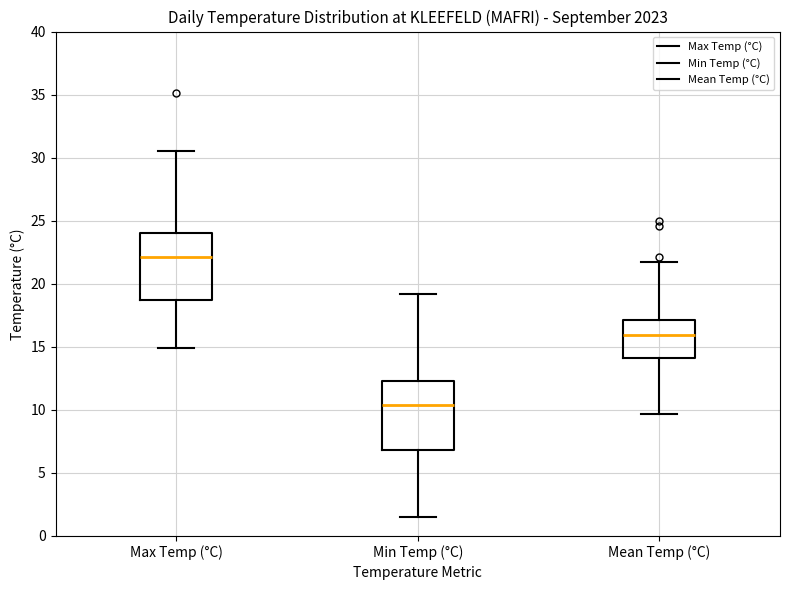

Reading left to right, read every box against the y-axis: the position of its median line, the range the box covers, and the ends of its whiskers. The values are not printed on the chart, so give them approximately, as read against the axis.

Max Temp (°C): median 22.0, box 18.5 to 24.0, whiskers 15.0 to 30.5
Min Temp (°C): median 10.5, box 7.0 to 12.5, whiskers 1.5 to 19.0
Mean Temp (°C): median 16.0, box 14.0 to 17.0, whiskers 9.5 to 21.5